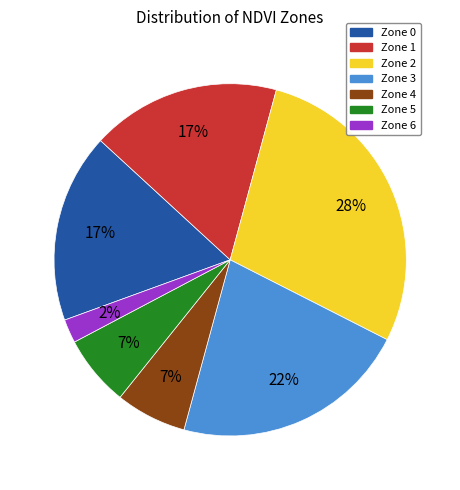

Count the number of slices in the pie.

7